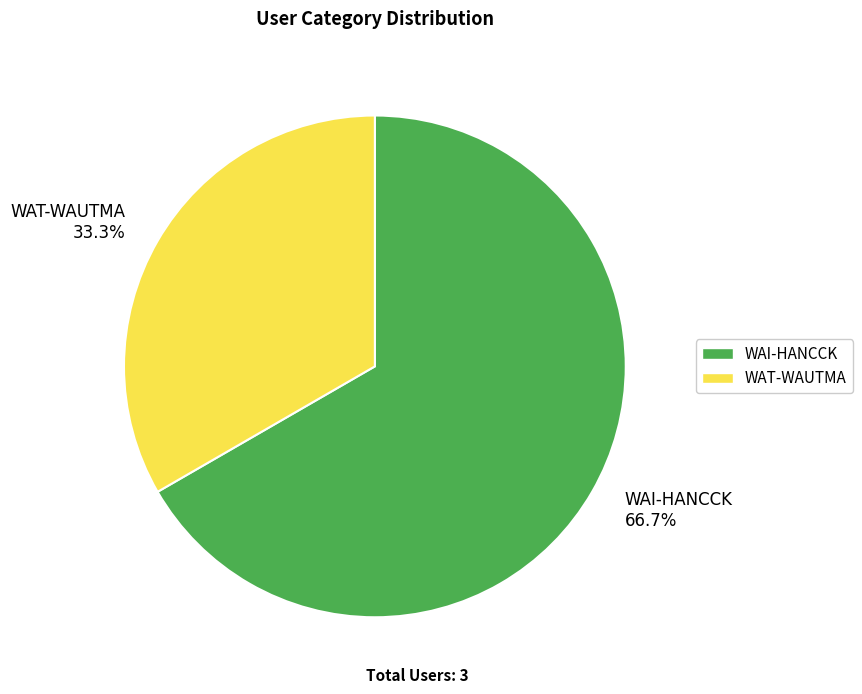

What percentage is the WAT-WAUTMA slice, to the nearest percent?

33%